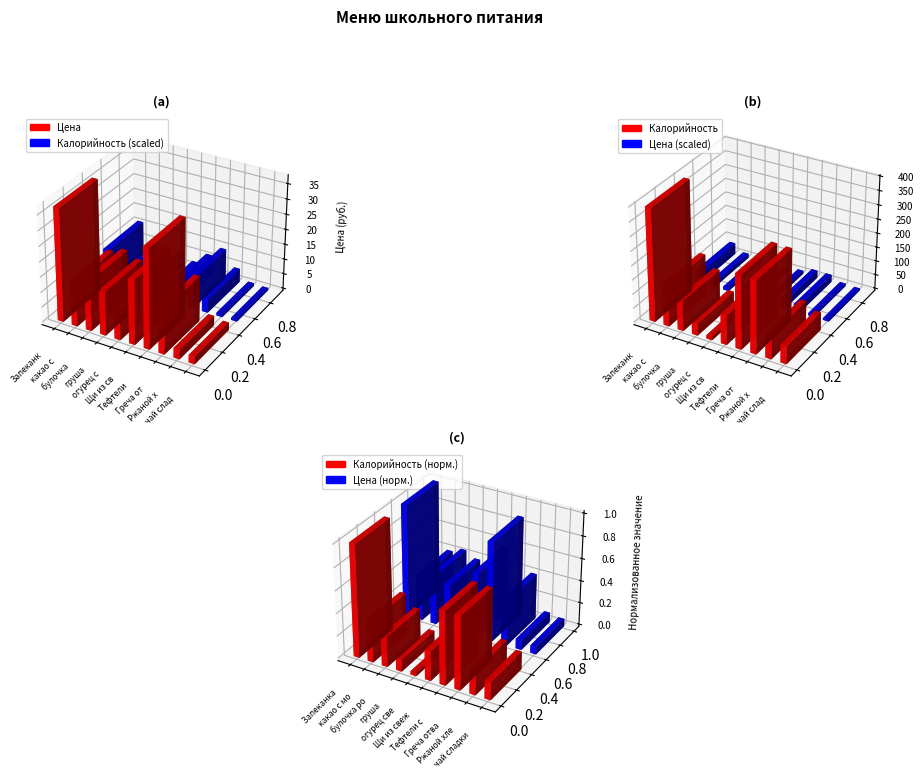

Is it true that Калорийность equals 108.9 at Греча отварная?

False